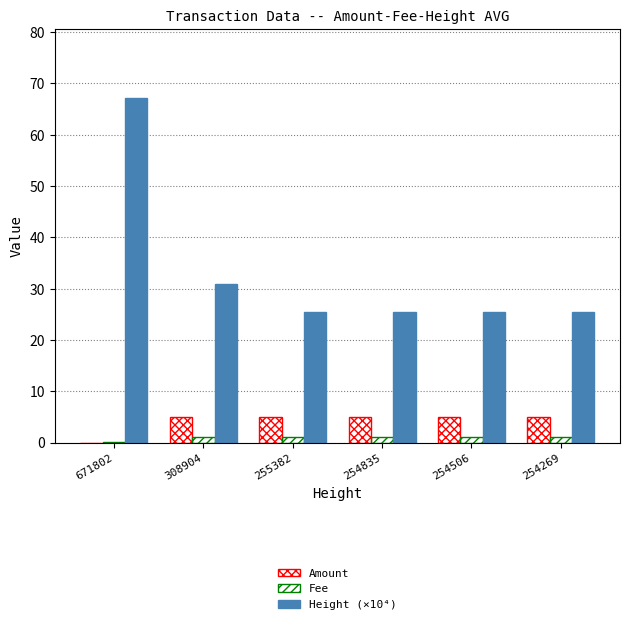

Where is Fee nearest to the value 0?

671802